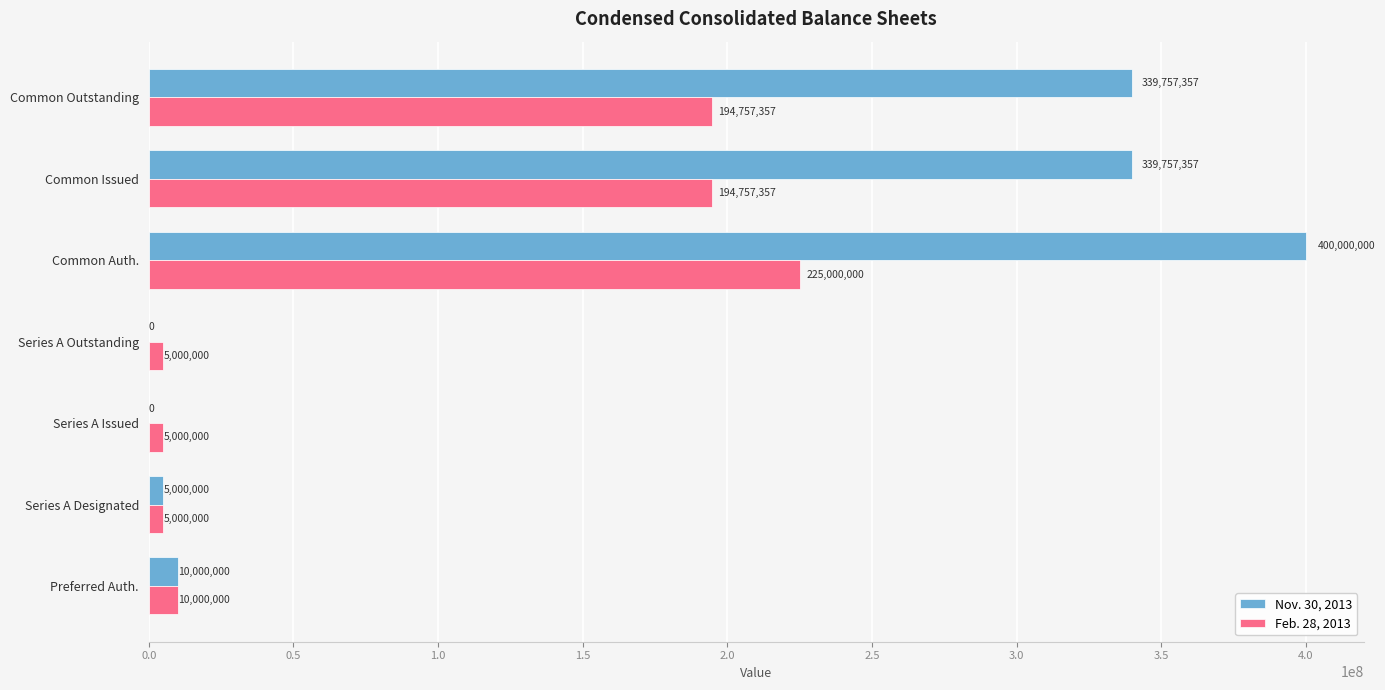

What is the sum of all Feb. 28, 2013 values?

639514714